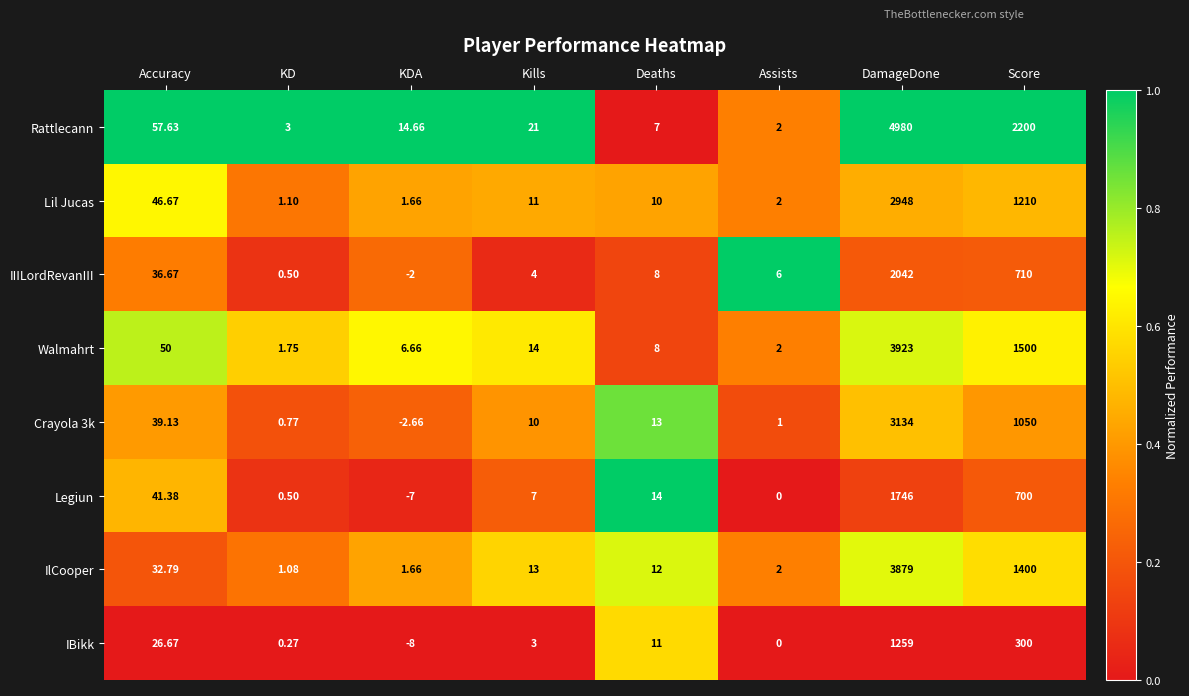

Which series has the largest total across all categories?

Rattlecann